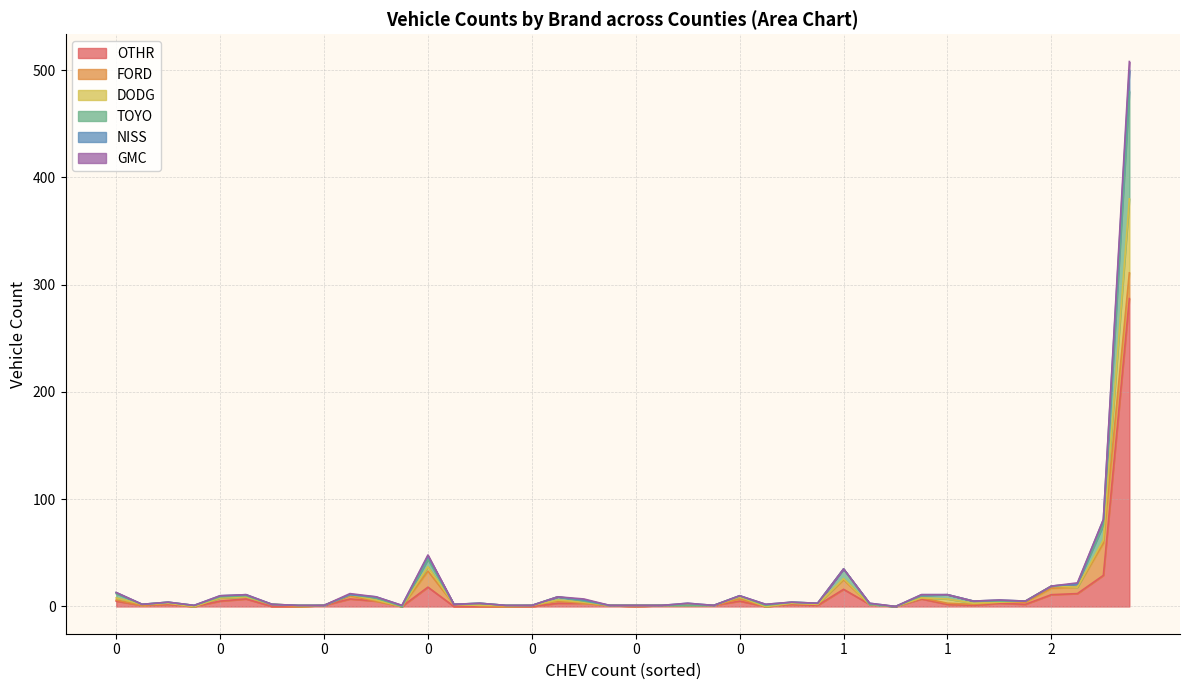

What is the difference between the second highest and second lowest values in the TOYO series?

14